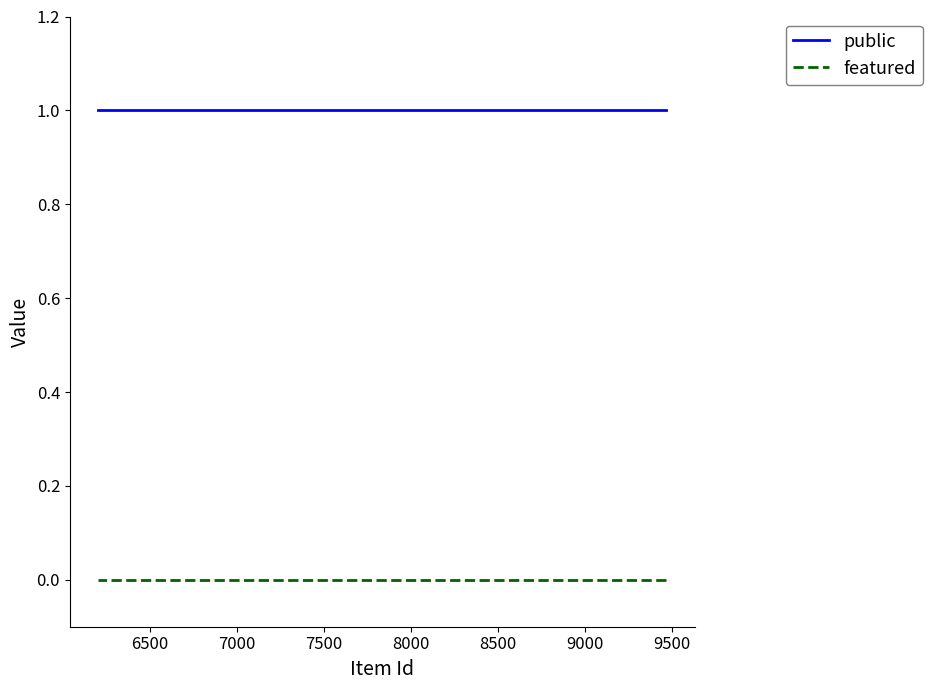

True or false: public has a value of 0 at 10.

False